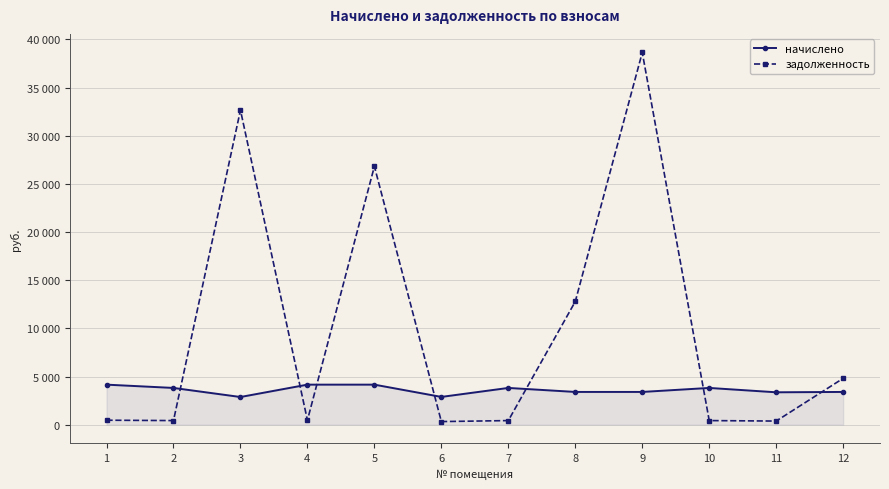

What are all the series names shown in the legend?

начислено, задолженность